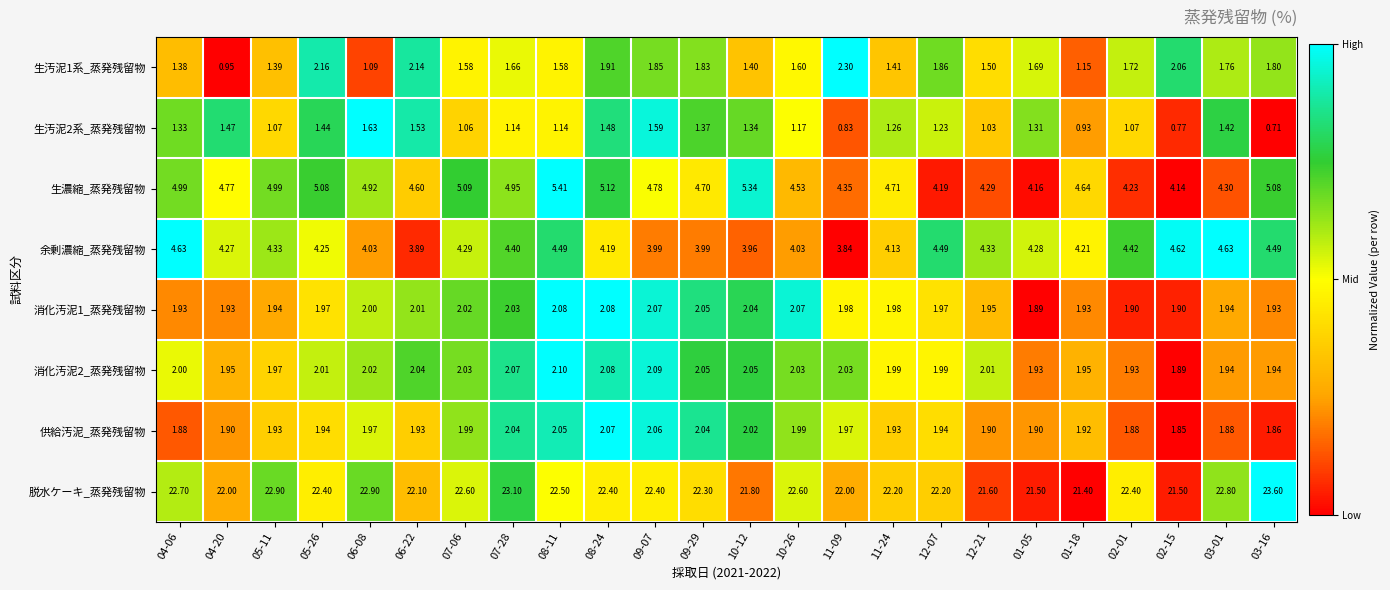

Which series has the largest range (max minus min)?

脱水ケーキ_蒸発残留物